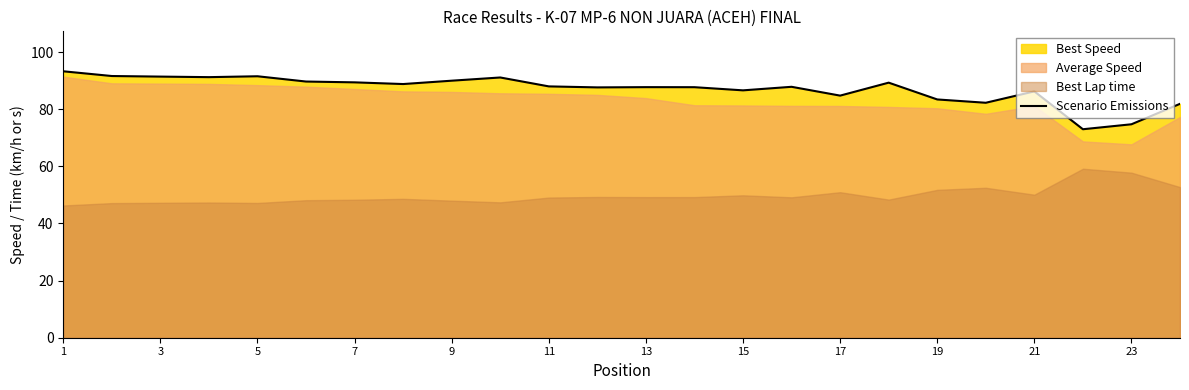

Reading right to left, list all the values displayed in this chart.

81.9	74.7	73.0	86.3	82.3	83.4	89.3	84.8	87.9	86.6	87.7	87.7	87.7	88.0	91.1	90.0	88.8	89.4	89.7	91.6	91.2	91.4	91.6	93.3